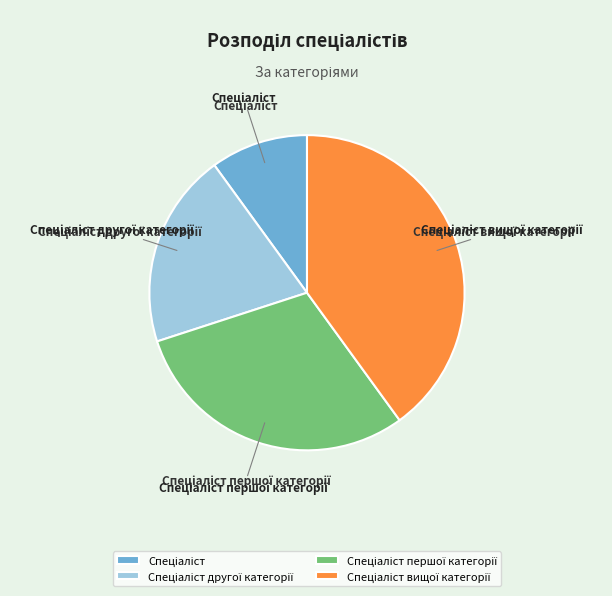

Is there a majority slice in this chart?

No